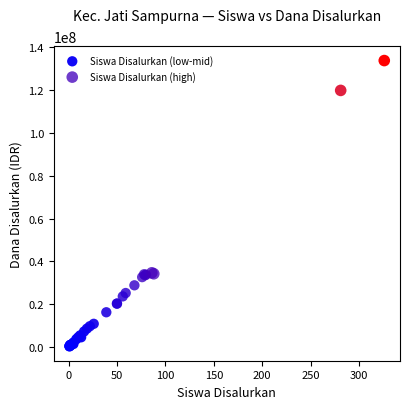

Which series reaches the minimum Y coordinate?

Siswa Disalurkan (low-mid)